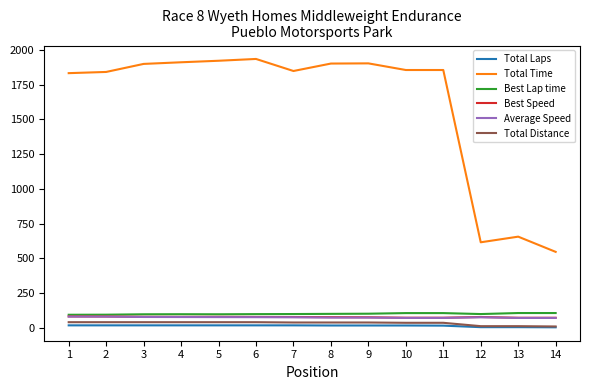

What are all the series names shown in the legend?

Total Laps, Total Time, Best Lap time, Best Speed, Average Speed, Total Distance